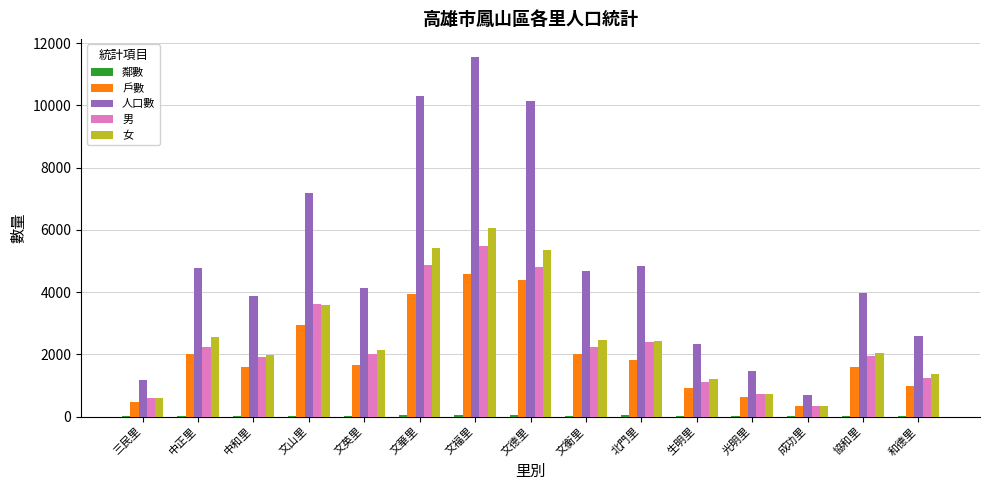

Between 文山里 and 文衡里, which series saw the biggest shift?

人口數